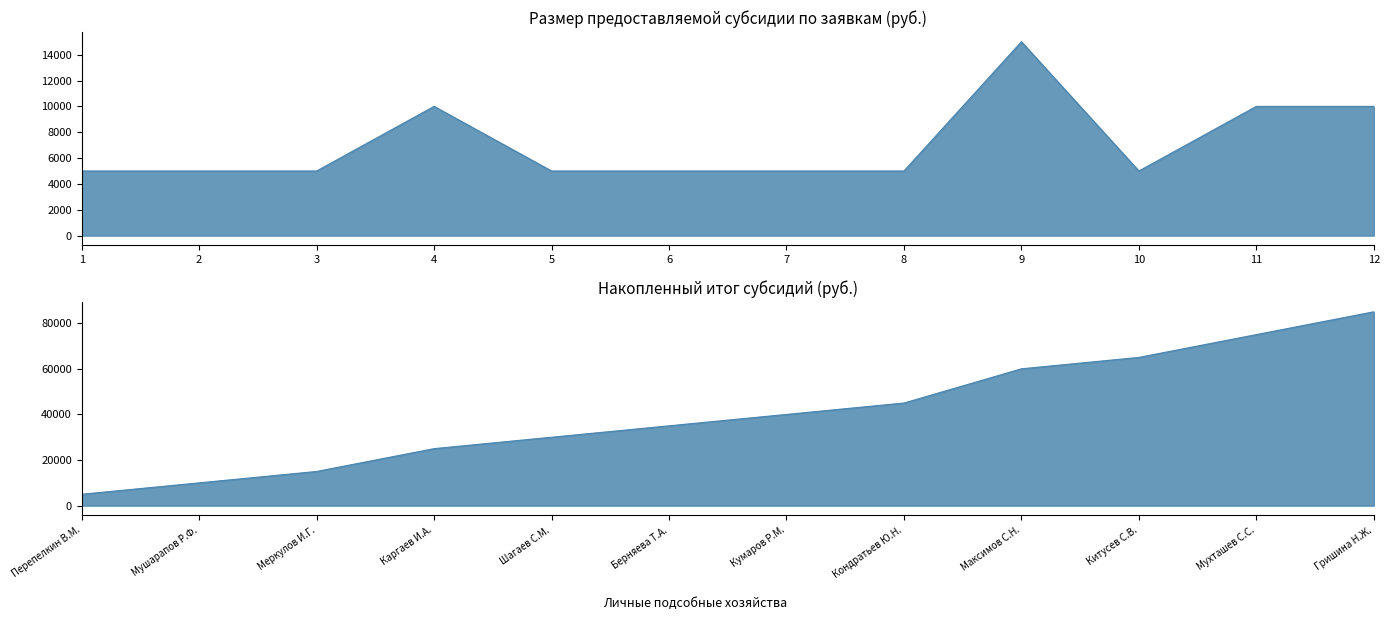

Reading left to right, extract all data points from this chart.

5000	5000	5000	10000	5000	5000	5000	5000	15000	5000	10000	10000